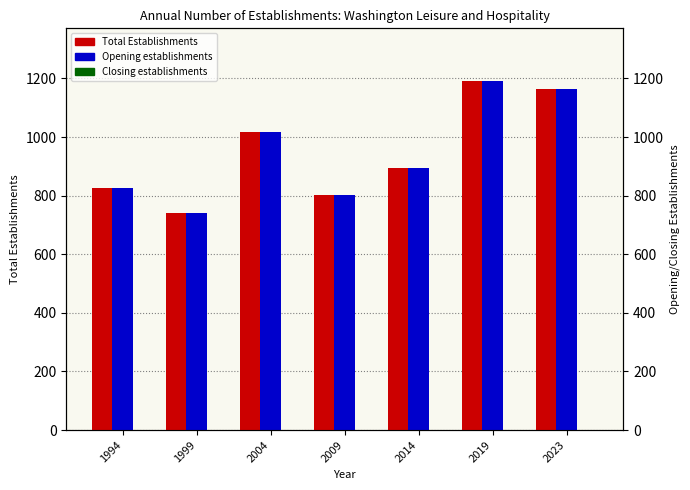

How many categories are shown in the chart?

7